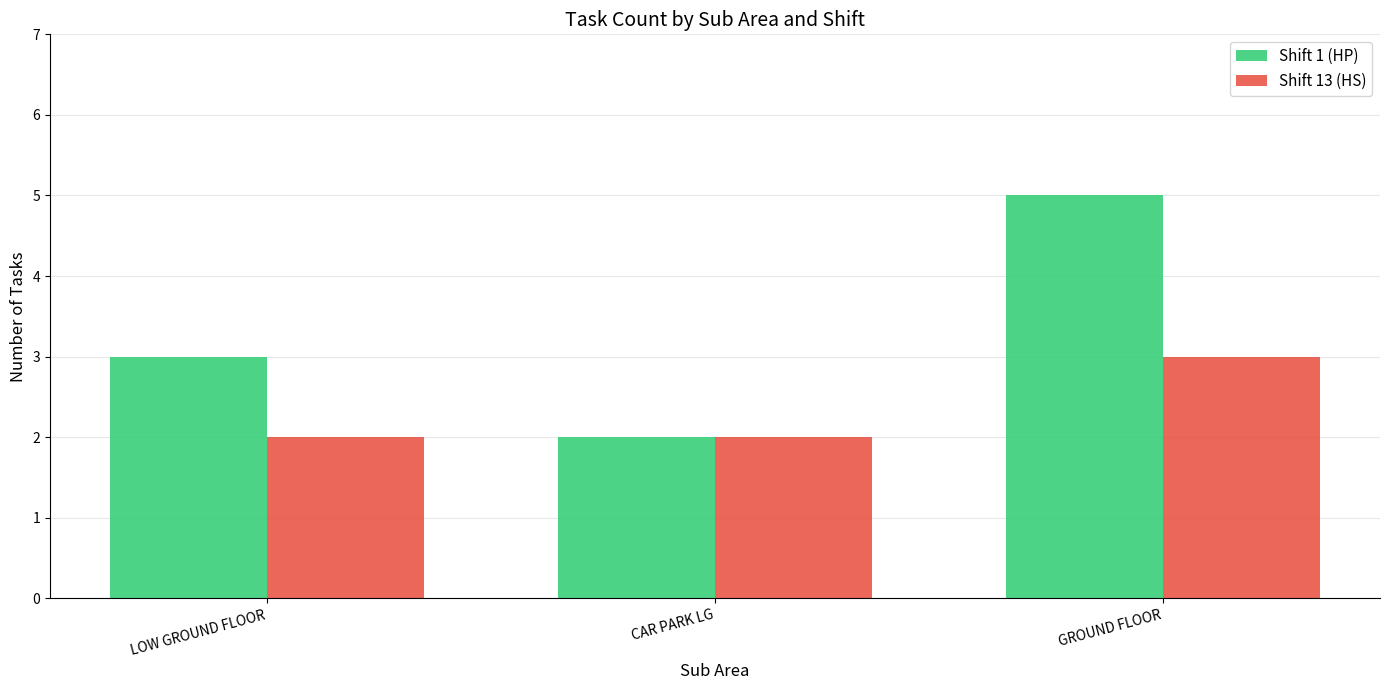

List the labels in order of Shift 1 (HP) value, largest first.

GROUND FLOOR, LOW GROUND FLOOR, CAR PARK LG